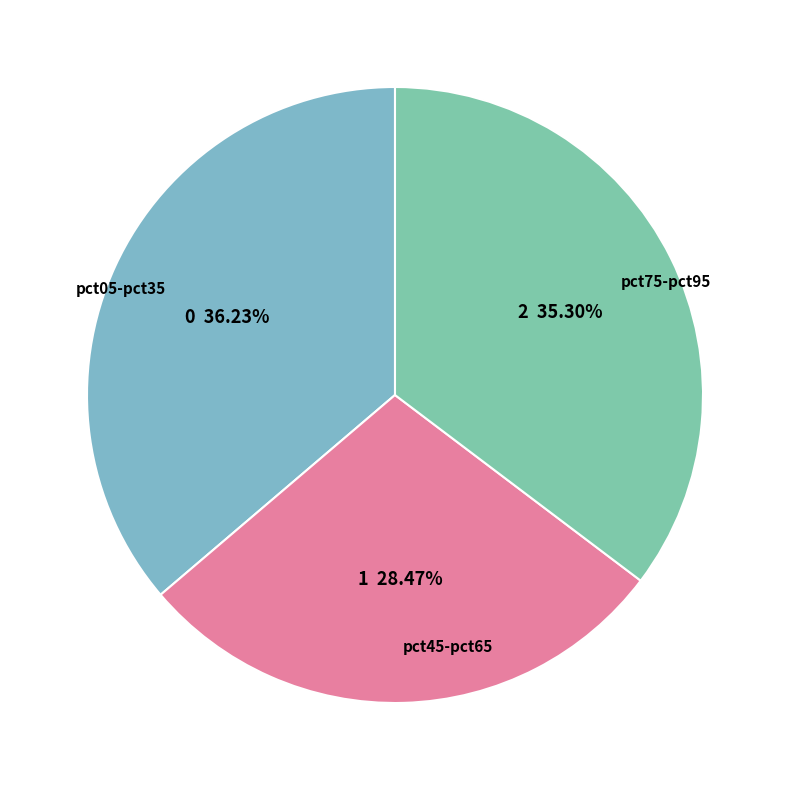

Do pct45-pct65 and pct05-pct35 together represent more than half of the pie?

Yes